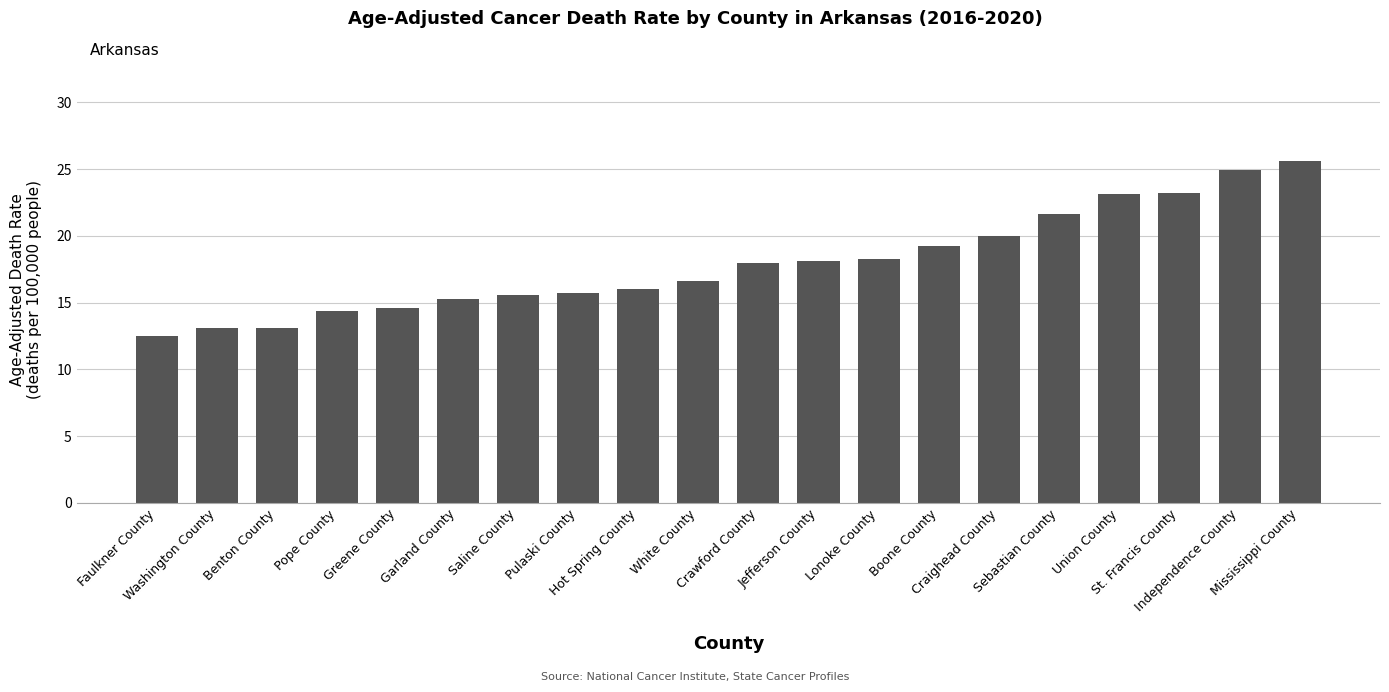

What is the difference between the maximum and minimum values?

13.1